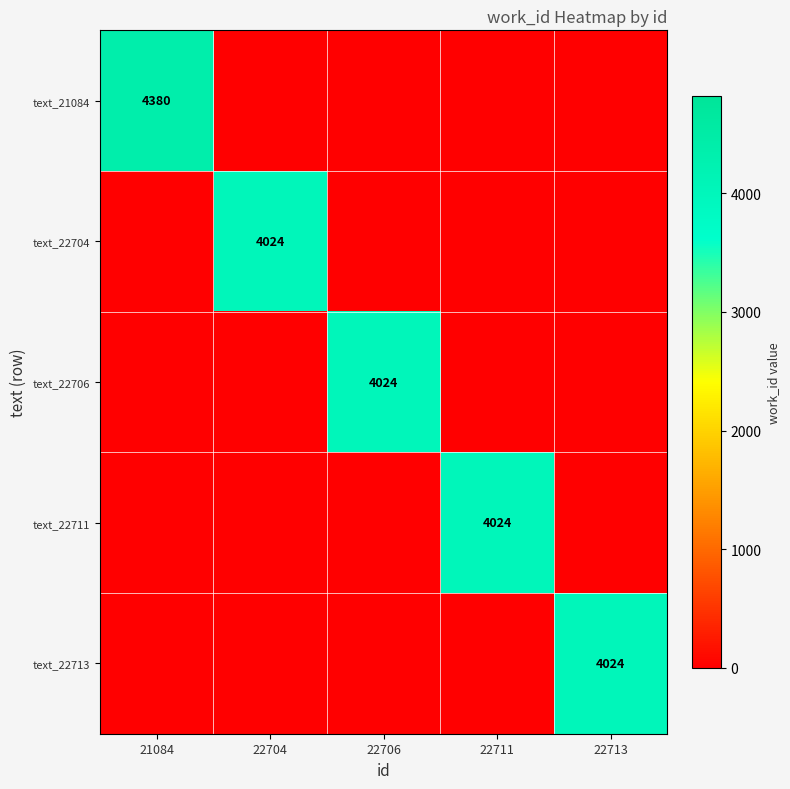

Is it true that text_22713 equals 4024 at 22713?

True